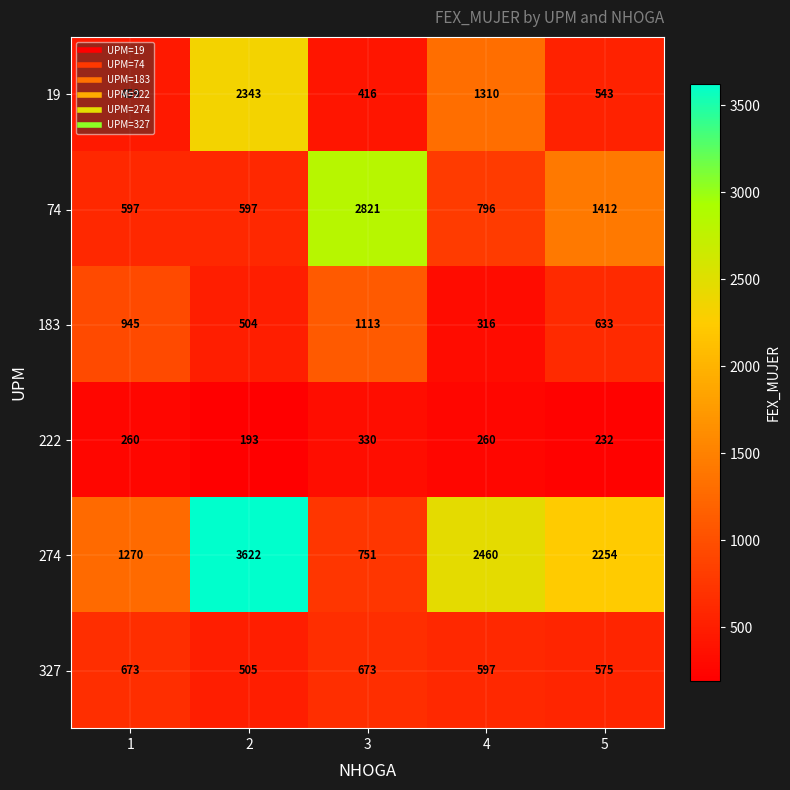

How many data points in 327 are less than 597?

2